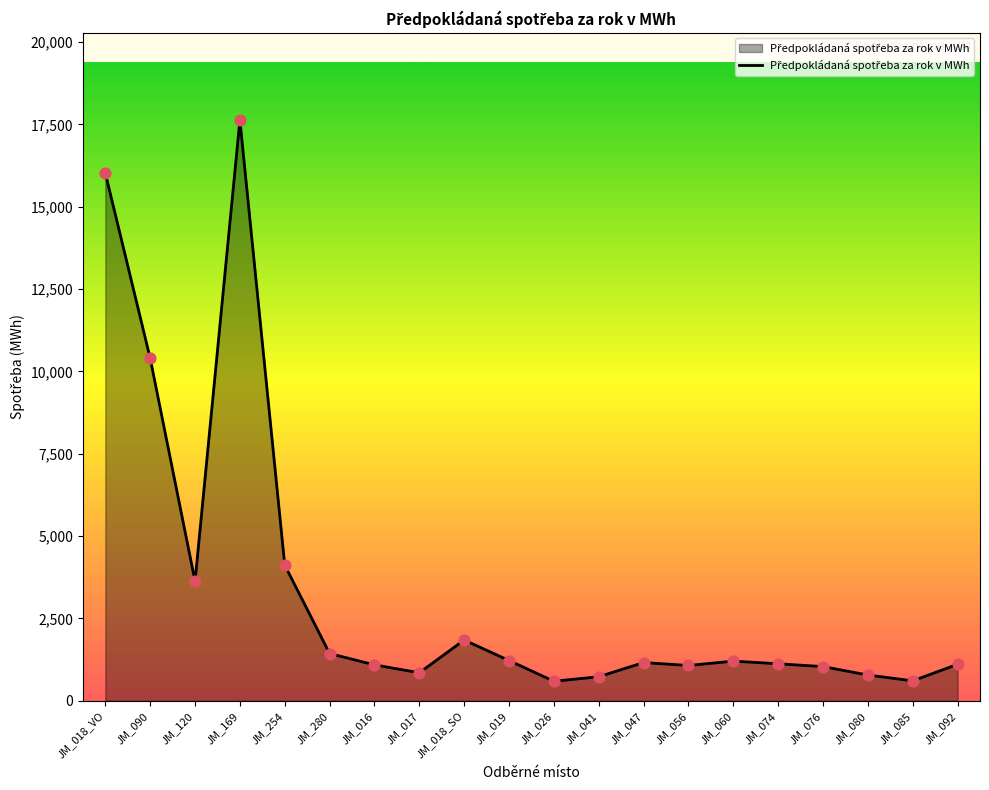

Which has a higher value, JM_018_SO or JM_254?

JM_254